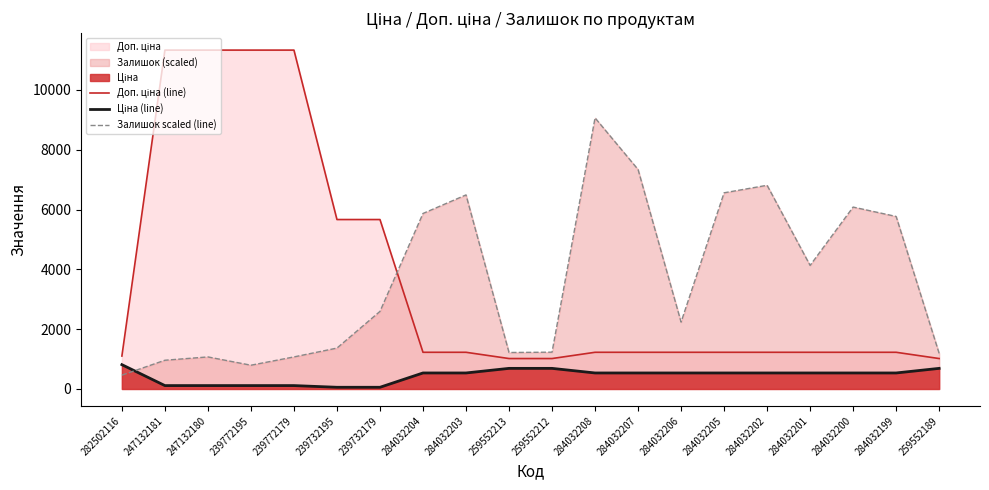

What is the greatest value displayed?

11334.0